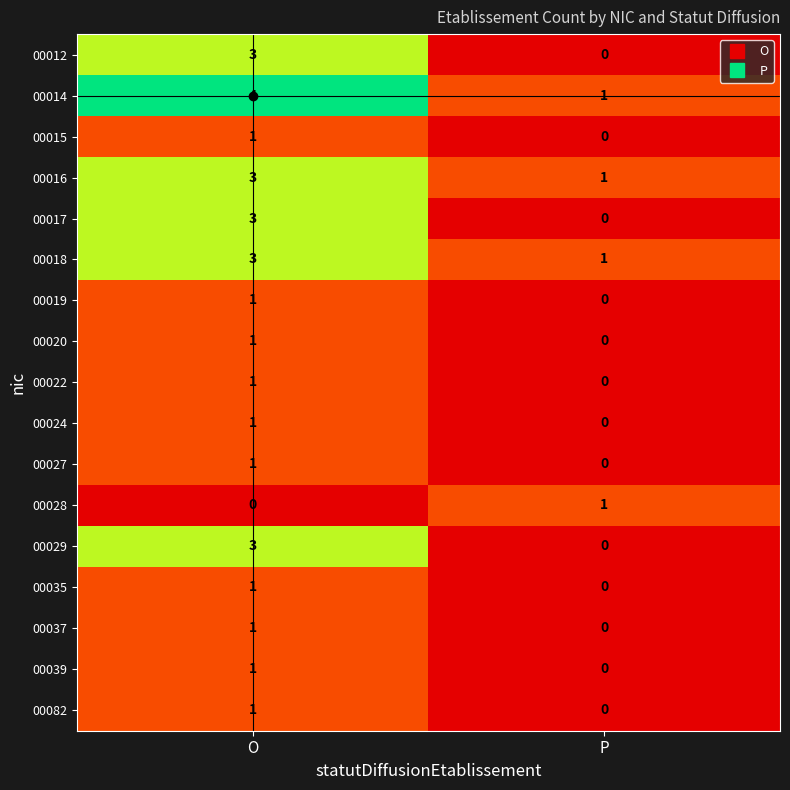

Rank the categories by 00018 value from highest to lowest.

O, P